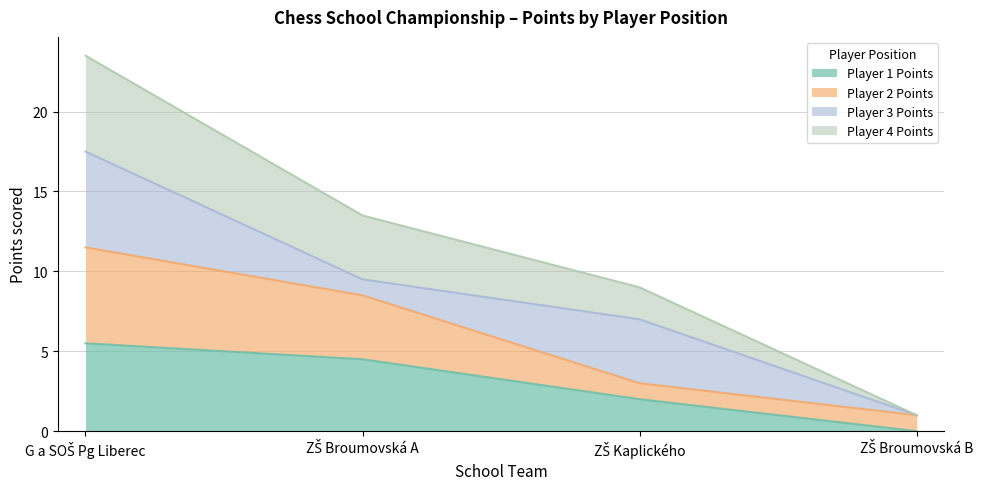

What are all the series names shown in the legend?

Player 1 Points, Player 2 Points, Player 3 Points, Player 4 Points